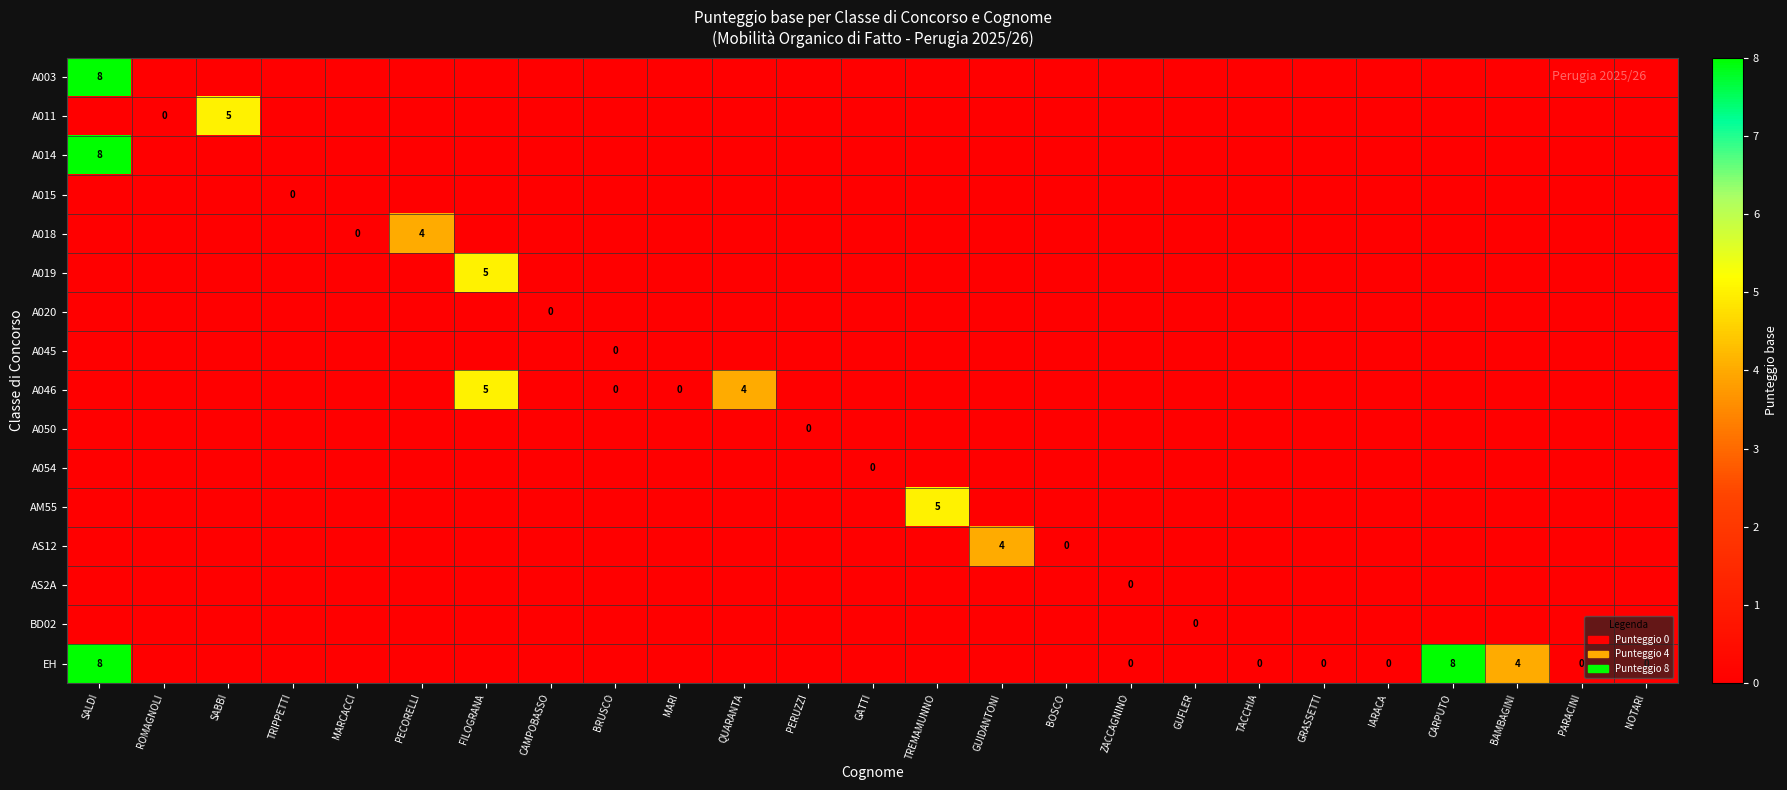

Is it true that AM55 equals 8 at TREMAMUNNO?

False